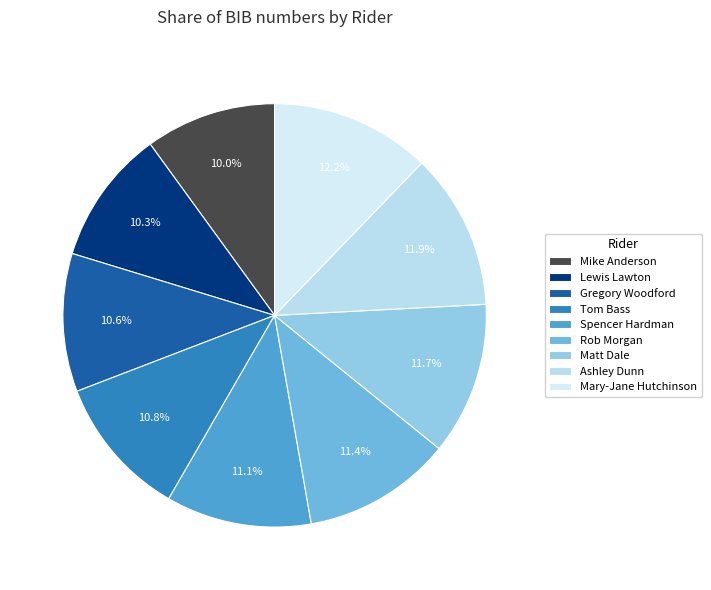

To the nearest percent, what is the combined percentage of Mary-Jane Hutchinson and Tom Bass?

23%